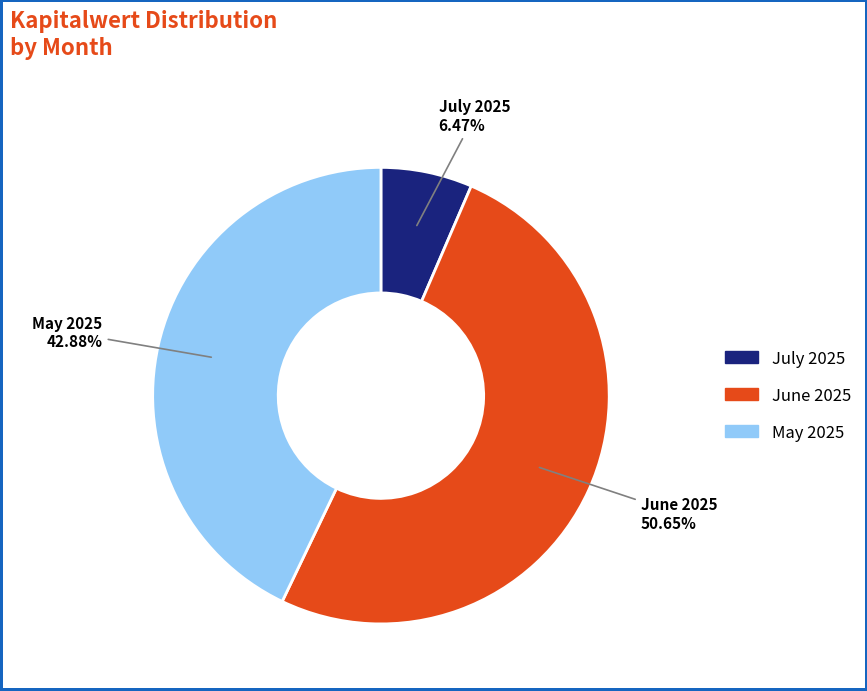

Which category has the smallest portion of the pie?

July 2025